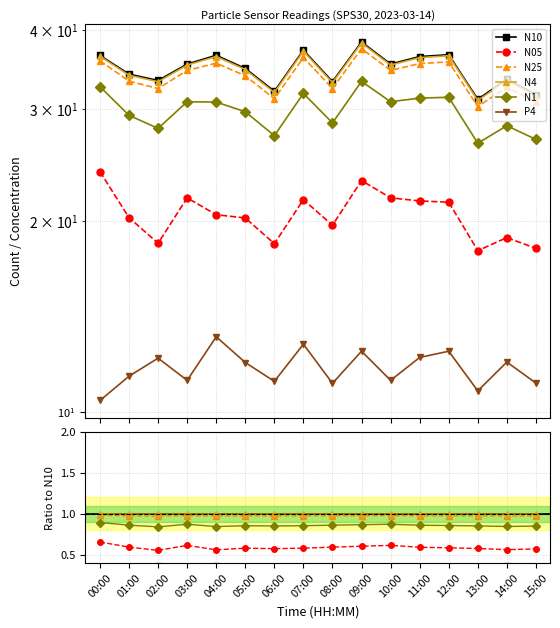

Reading left to right, extract all data points from this chart.

N10: 36.5	34.1	33.3	35.3	36.5	34.8	32.0	37.2	33.1	38.3	35.3	36.3	36.5	31.1	33.4	31.6
N05: 23.9	20.2	18.4	21.7	20.4	20.2	18.4	21.6	19.7	23.1	21.7	21.5	21.4	17.9	18.8	18.1
N25: 35.8	33.2	32.3	34.5	35.4	33.9	31.1	36.2	32.3	37.4	34.5	35.4	35.6	30.3	32.5	30.8
N4: 36.3	33.9	33.1	35.2	36.3	34.6	31.9	37.0	33.0	38.1	35.2	36.2	36.4	31.0	33.3	31.5
N1: 32.5	29.3	28.0	30.8	30.8	29.7	27.2	31.8	28.5	33.2	30.8	31.2	31.3	26.5	28.2	26.9
P4: 10.4	11.4	12.1	11.2	13.1	11.9	11.2	12.8	11.1	12.4	11.2	12.2	12.4	10.8	12.0	11.1